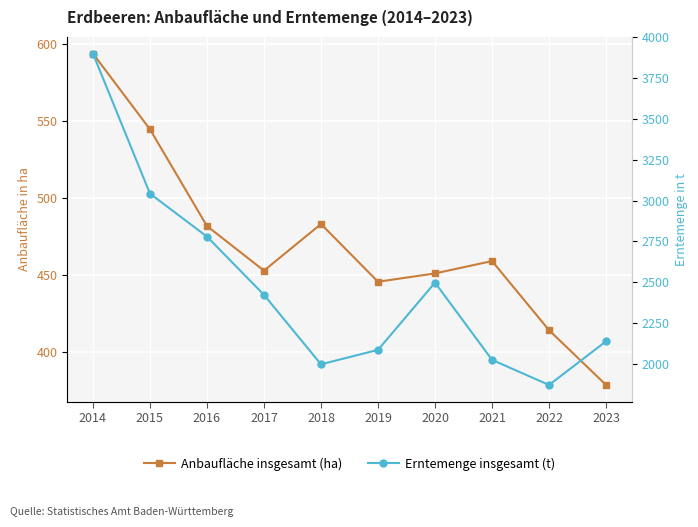

Where is Anbaufläche insgesamt (ha) nearest to the value 486?

2018